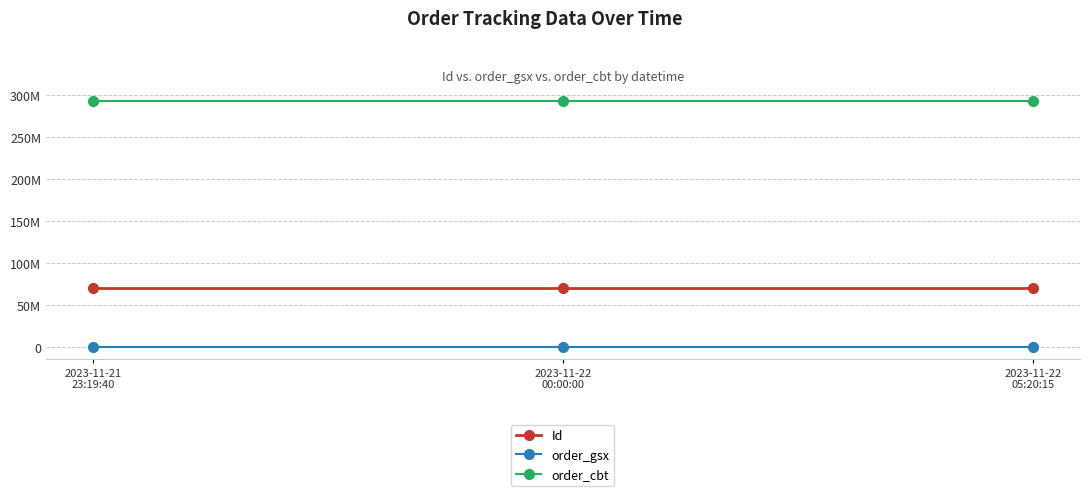

Does the chart have visible grid lines?

Yes